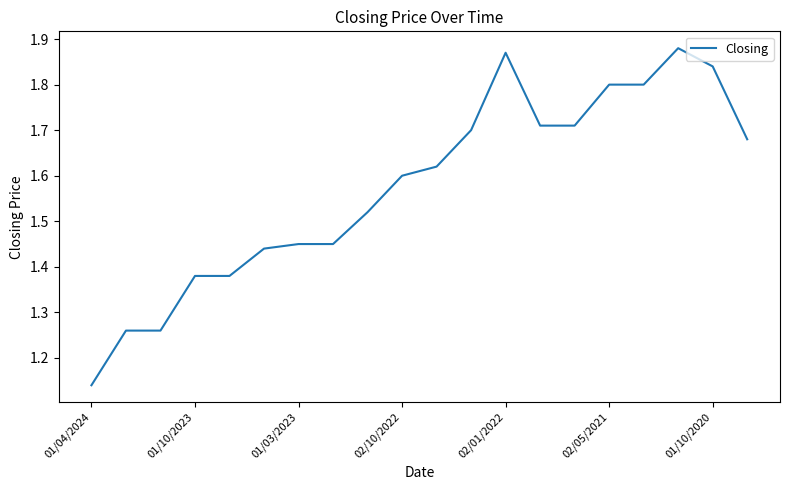

What is the difference between the maximum and minimum values?

0.7